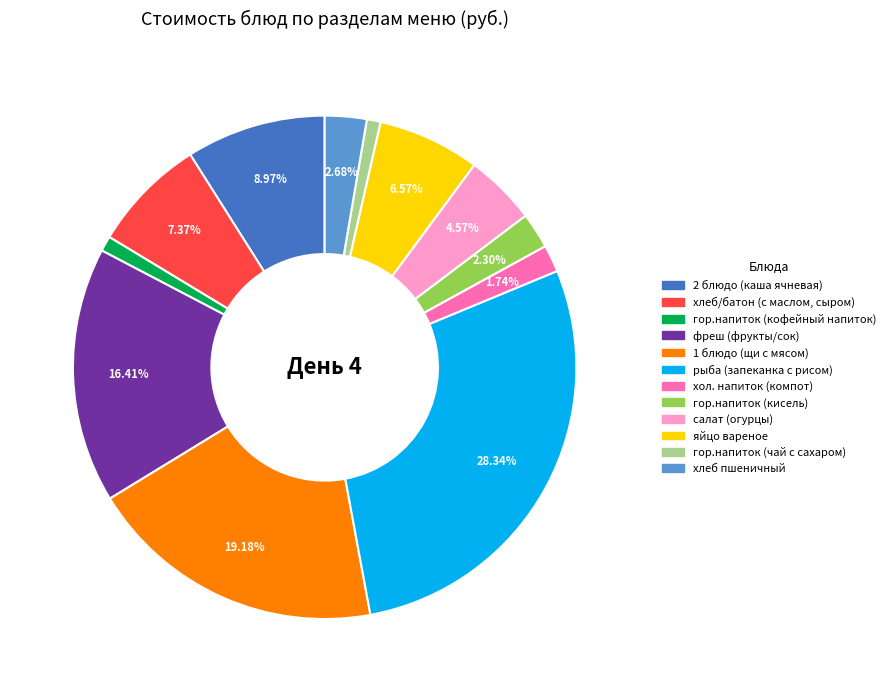

Is there a majority slice in this chart?

No